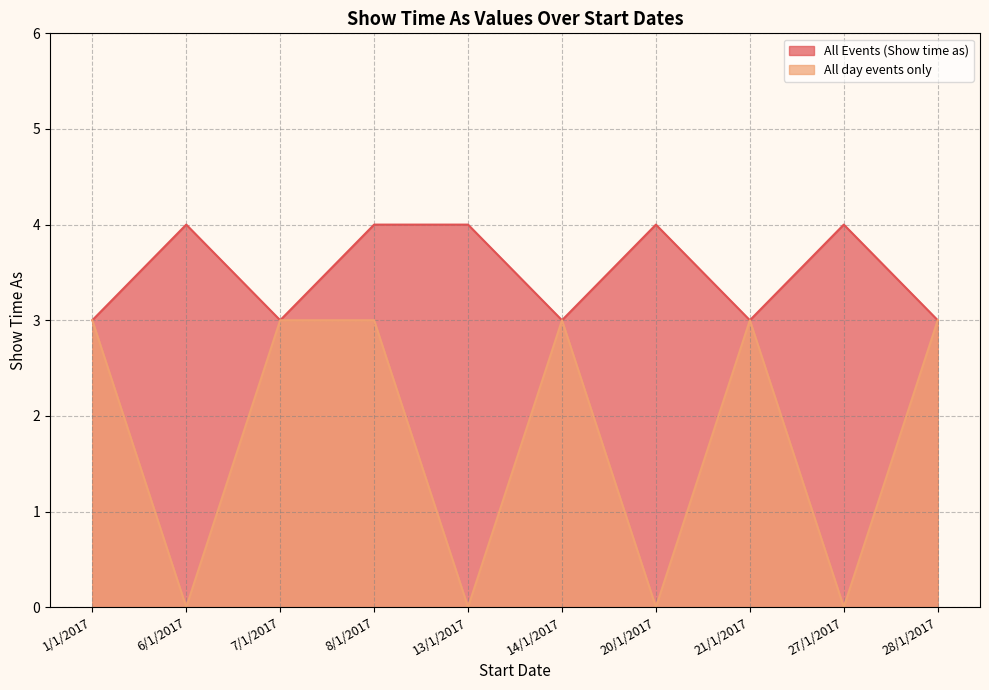

What position from the left is 8/1/2017?

4